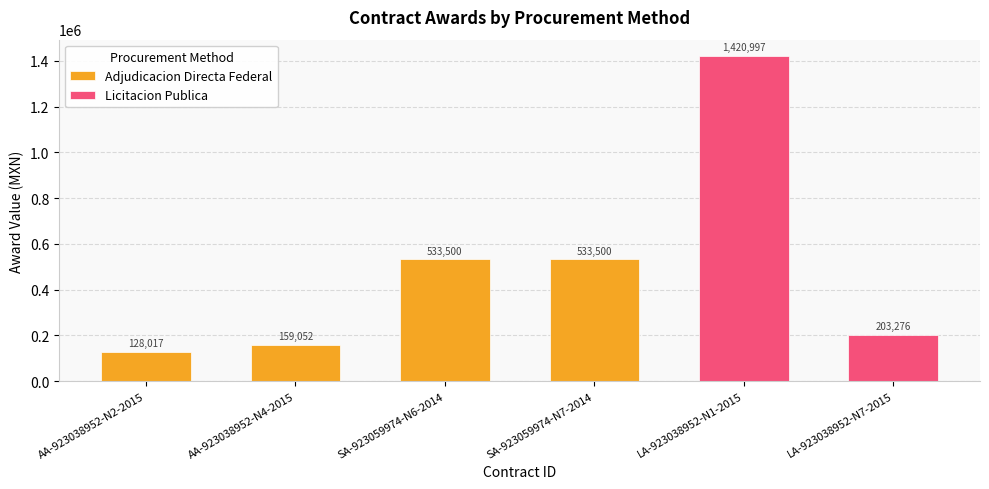

What is the difference between the values at LA-923038952-N1-2015 and SA-923059974-N7-2014?

887497.4